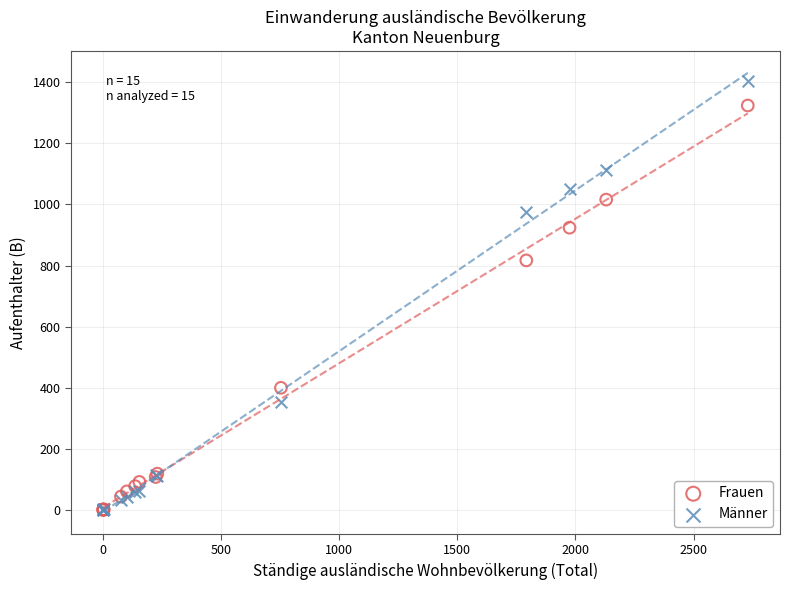

Which series reaches the maximum Y coordinate?

Männer